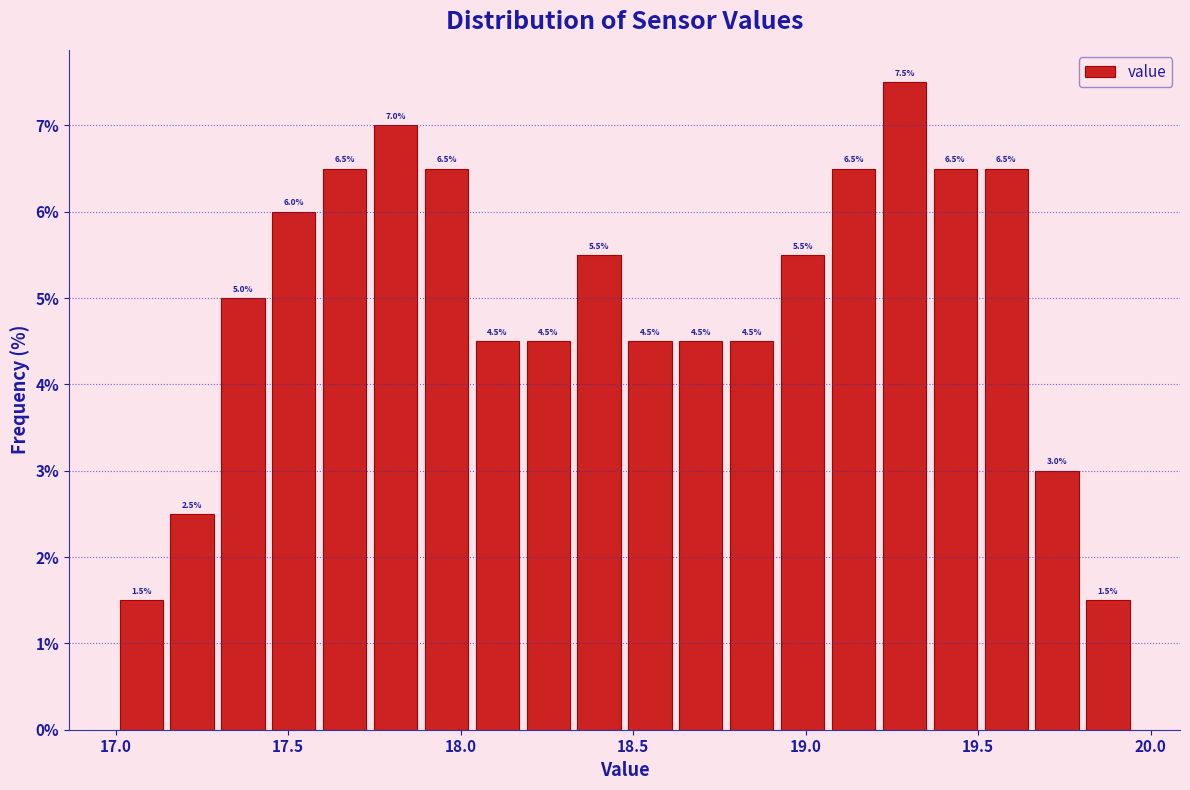

Around what value on the x-axis is the tallest bar? Give the approximate position of its centre, as read against the axis.

19.30